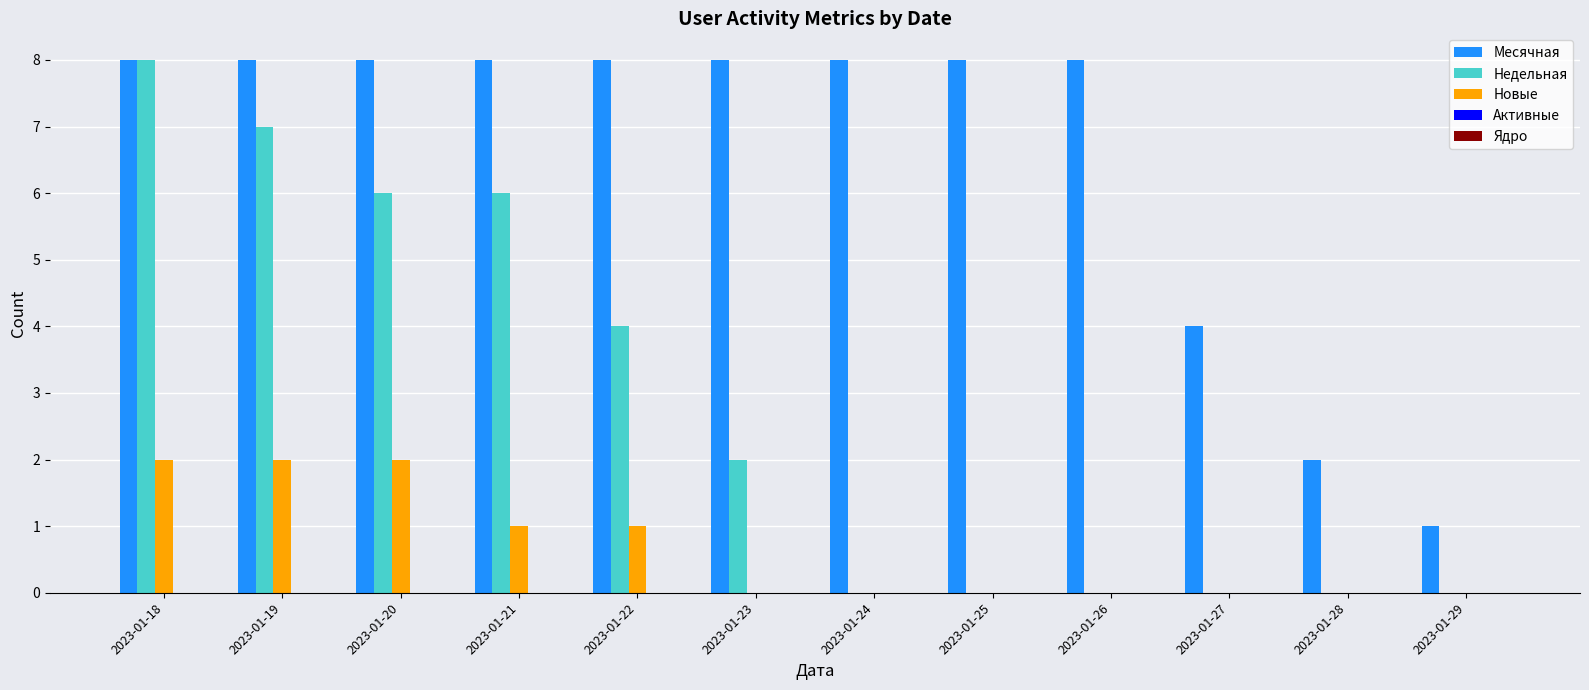

The value of Месячная at 2023-01-28 is 3. True or false?

False